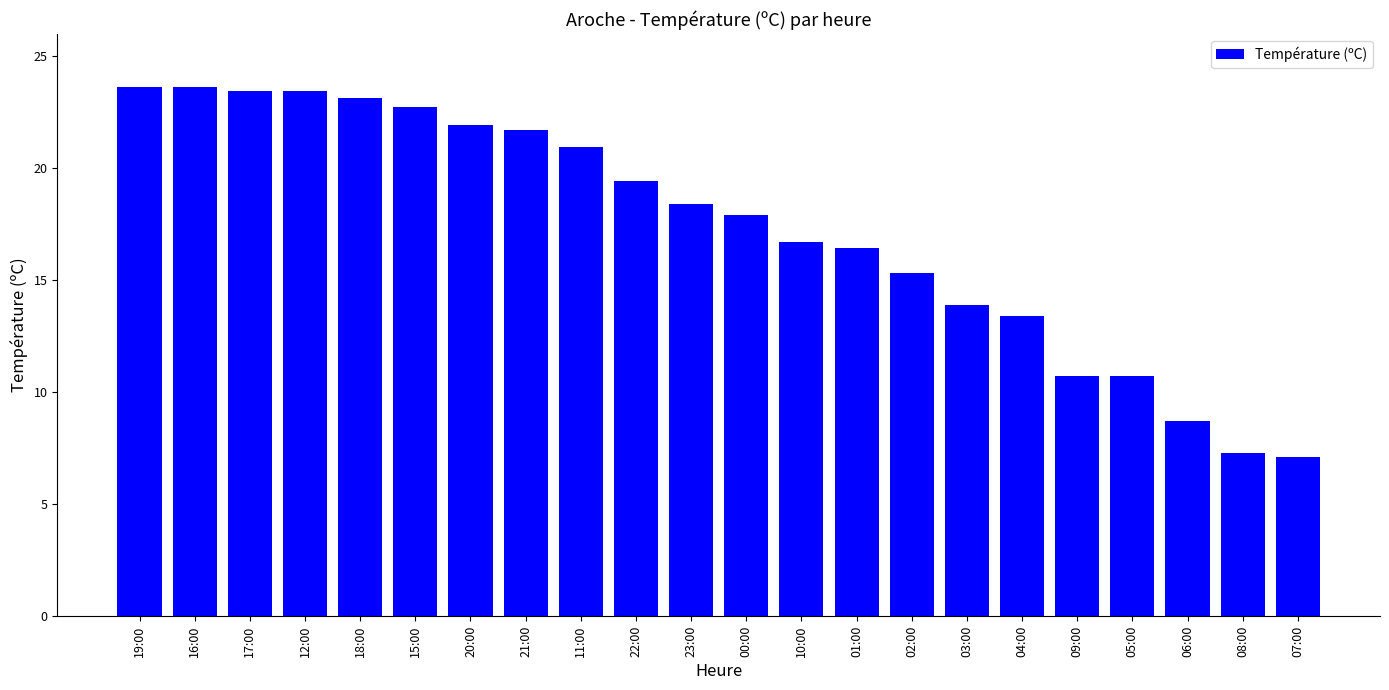

What is the label of the 22nd bar from the left?

07:00